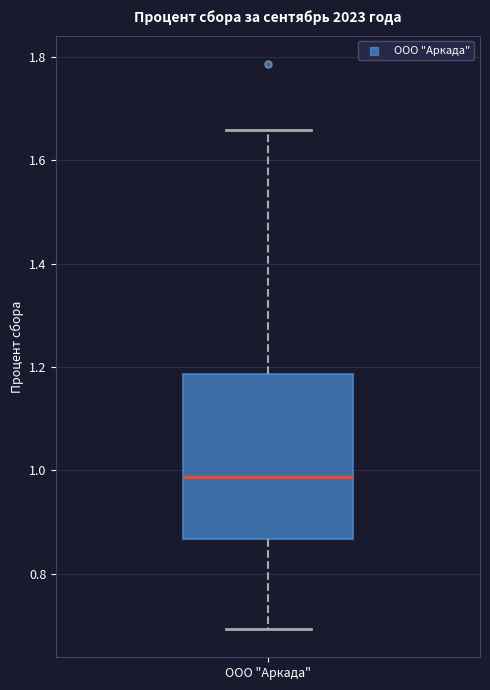

Where does the lower whisker of the box for ООО "Аркада" end on the y-axis? The values are not printed on the chart, so give them approximately, as read against the axis.

0.70